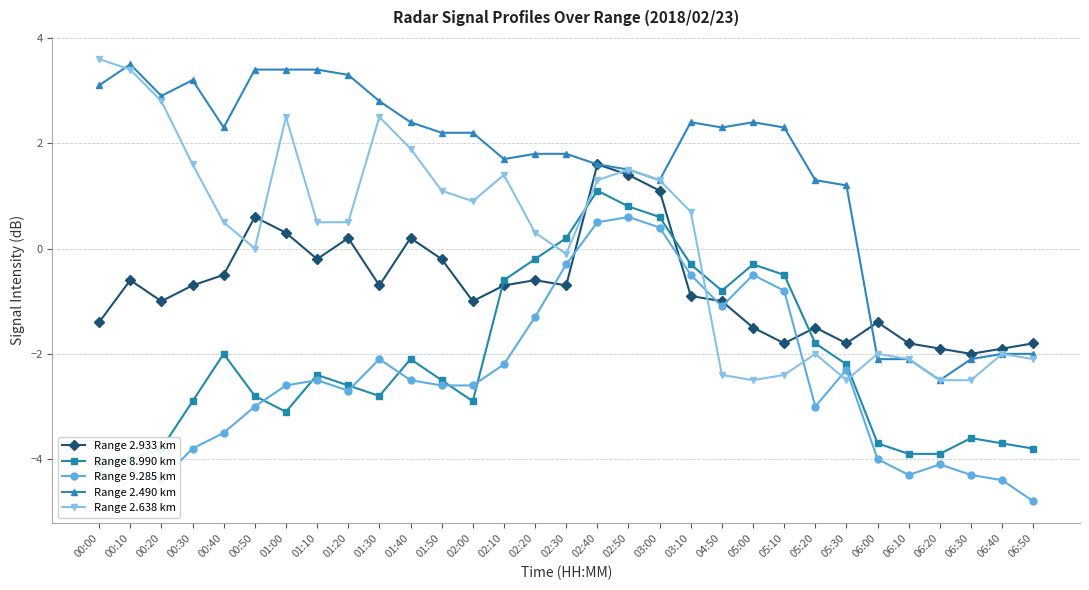

What is the label of the 7th point from the left?

01:00